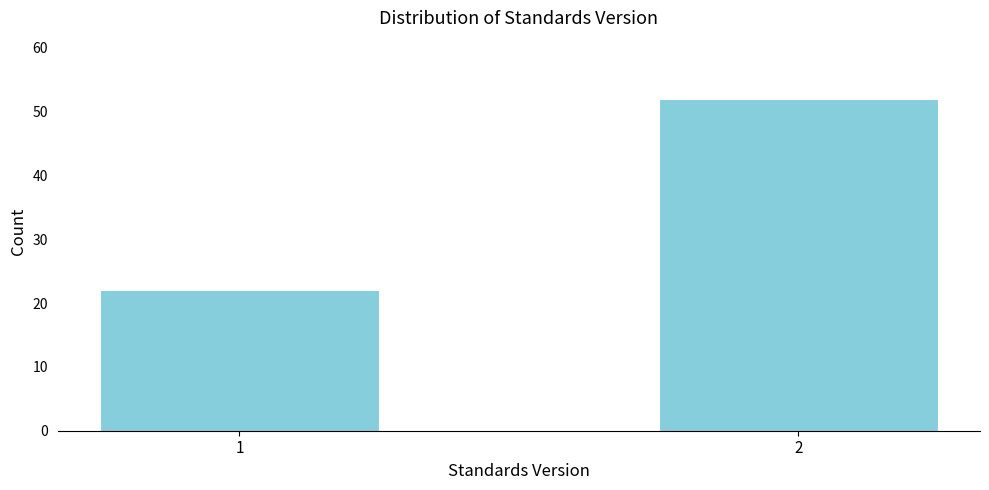

Reading left to right, list all the values displayed in this chart.

1=22	2=52